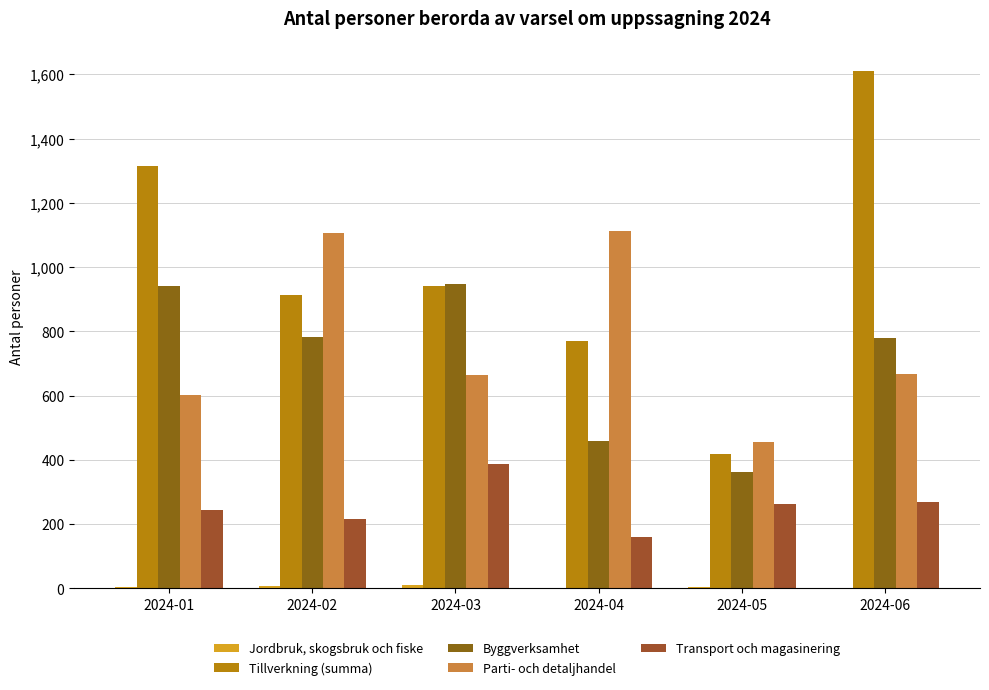

What is the sum of all Transport och magasinering values?

1538